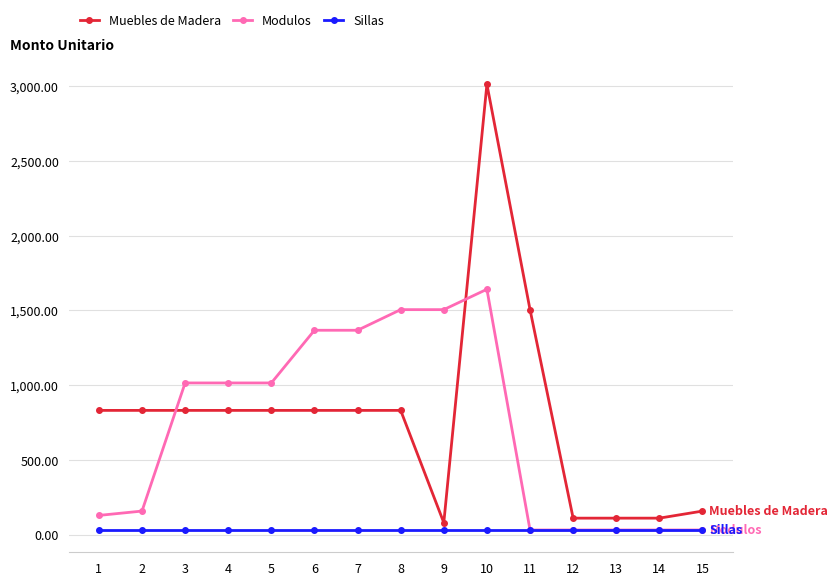

True or false: Muebles de Madera has a value of 832.2 at 7.

True